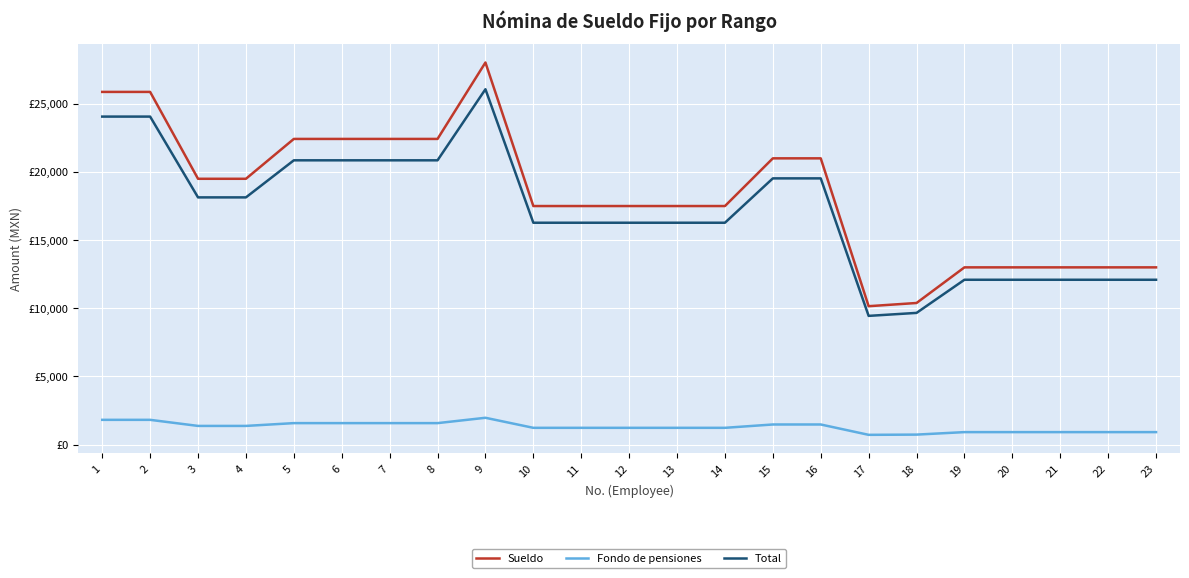

Reading left to right, transcribe all the data shown in this chart.

Sueldo: 25875.0	25875.0	19500.0	19500.0	22425.0	22425.0	22425.0	22425.0	28032.7	17500.0	17500.0	17500.0	17500.0	17500.0	21000.0	21000.0	10150.0	10385.7	13000.0	13000.0	13000.0	13000.0	13000.0
Fondo de pensiones: 1811.2	1811.2	1365.0	1365.0	1569.8	1569.8	1569.8	1569.8	1962.3	1225.0	1225.0	1225.0	1225.0	1225.0	1470.0	1470.0	710.5	727.0	910.0	910.0	910.0	910.0	910.0
Total: 24063.8	24063.8	18135.0	18135.0	20855.2	20855.2	20855.2	20855.2	26070.4	16275.0	16275.0	16275.0	16275.0	16275.0	19530.0	19530.0	9439.5	9658.7	12090.0	12090.0	12090.0	12090.0	12090.0